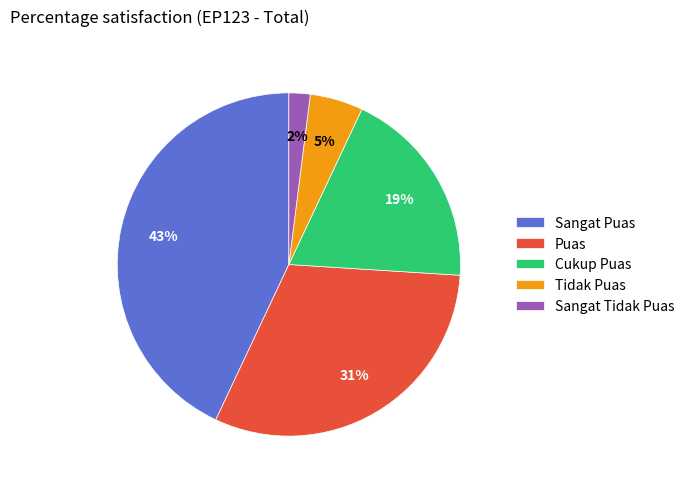

Which category has the smallest portion of the pie?

Sangat Tidak Puas